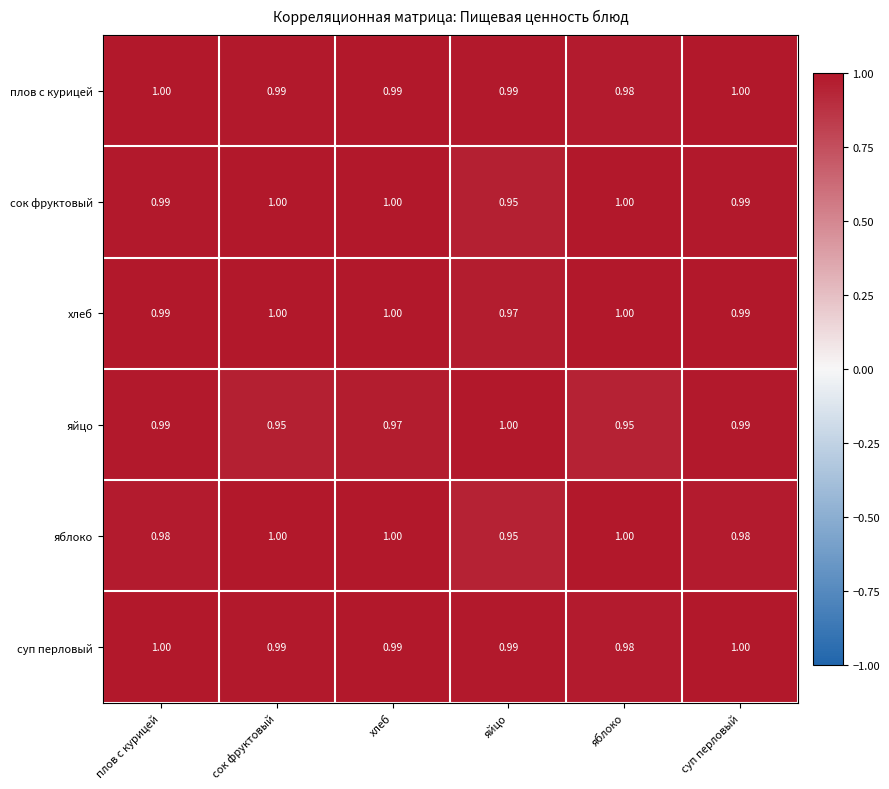

What is the total value across all series at яблоко?

5.9